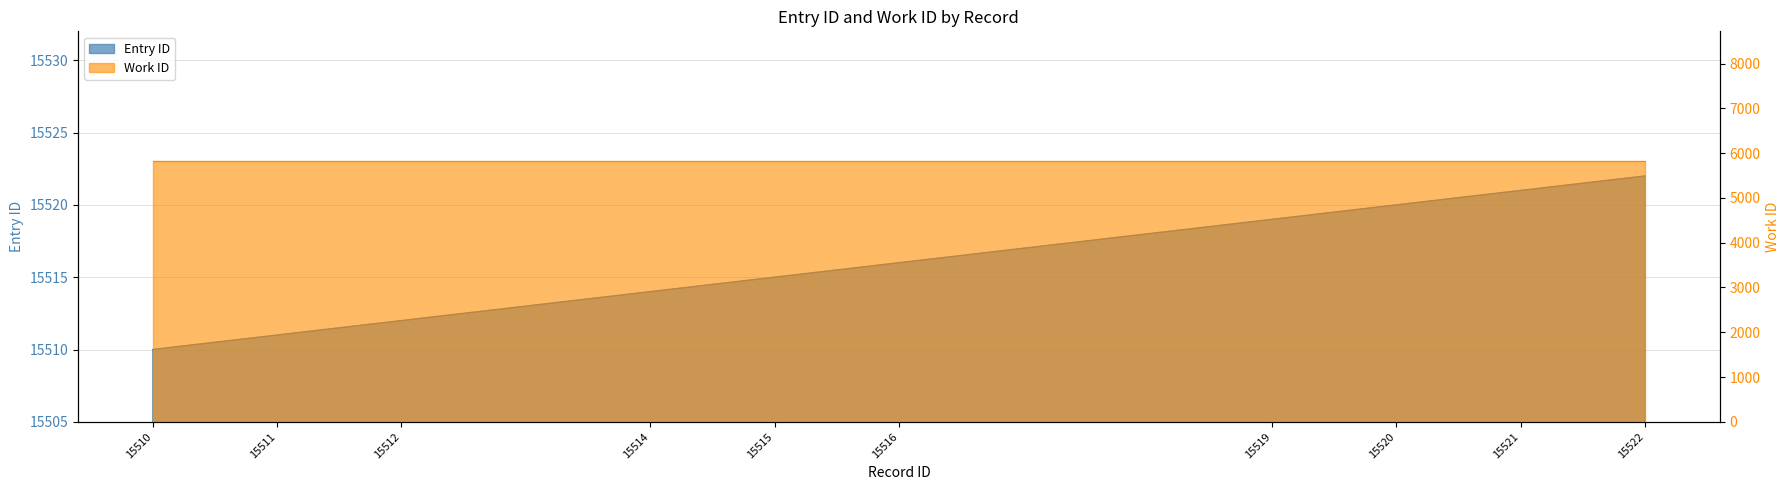

The chart shows a value of 15520 at 15520. True or false?

True